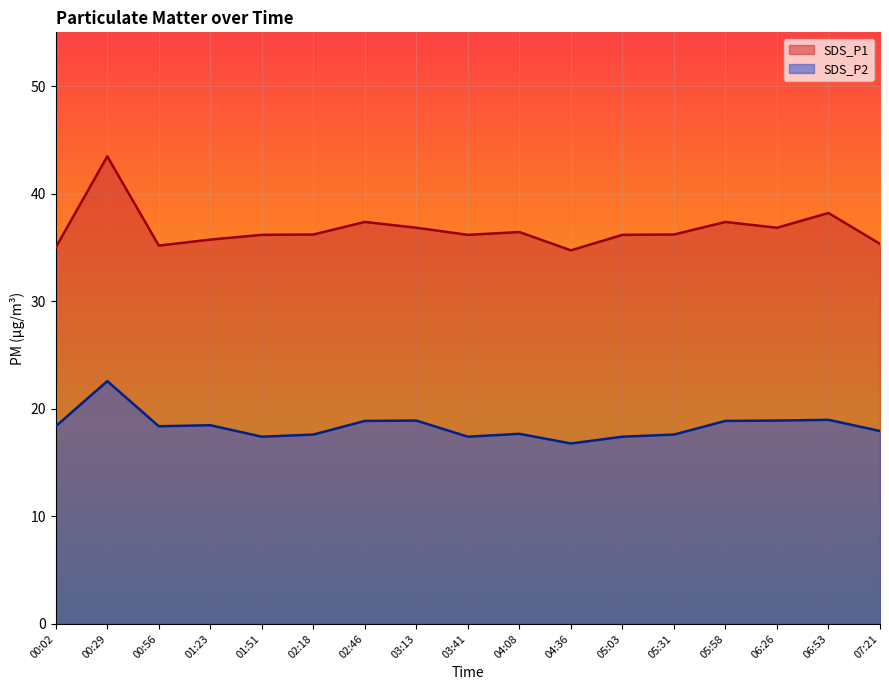

What is the difference between the maximum and minimum values in the SDS_P2 series?

5.8